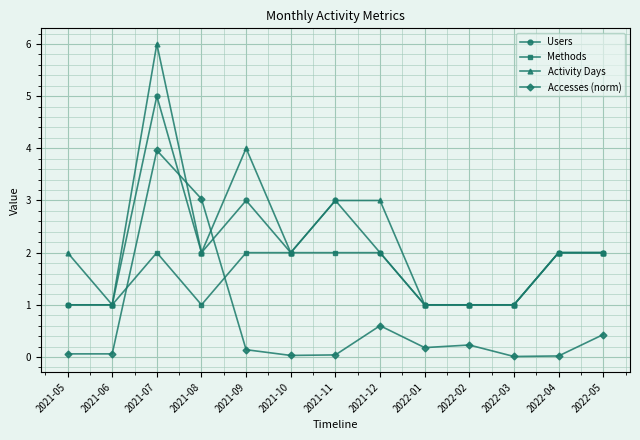

Rank the series by their average value, from lowest to highest.

Accesses (norm), Methods, Users, Activity Days